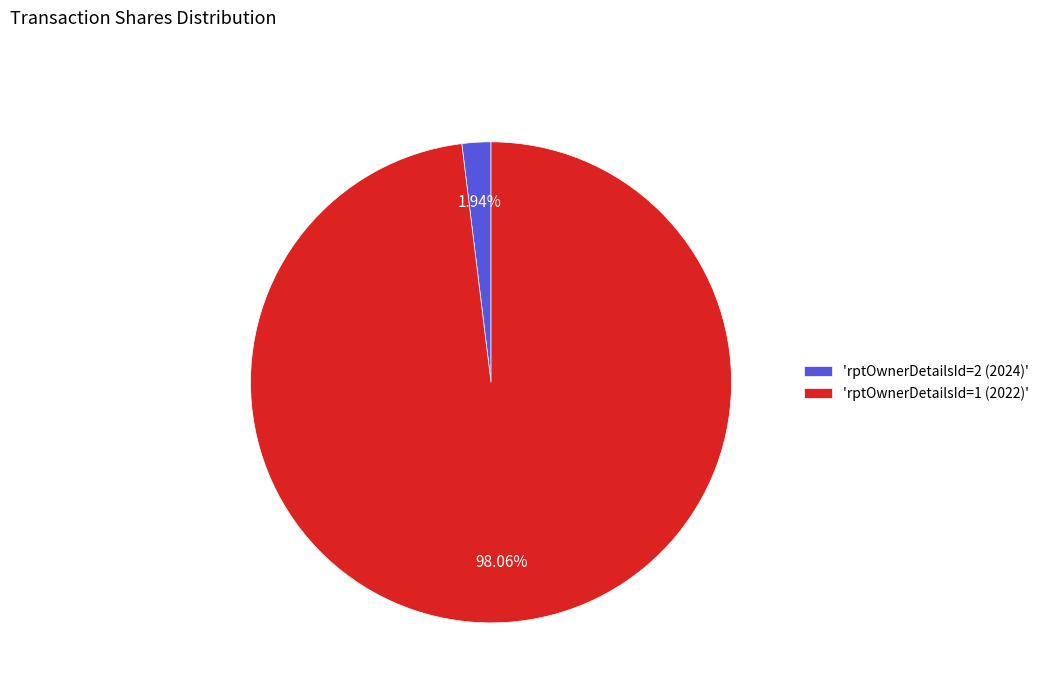

Is there a majority slice in this chart?

Yes